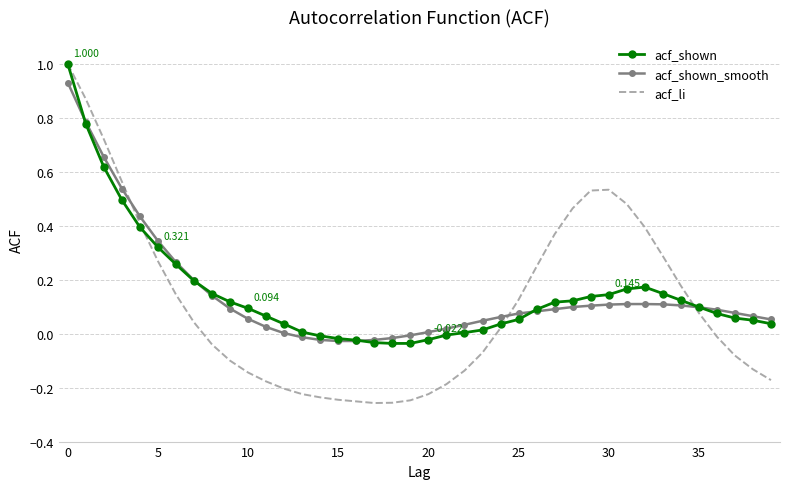

What are all the series names shown in the legend?

acf_shown, acf_shown_smooth, acf_li